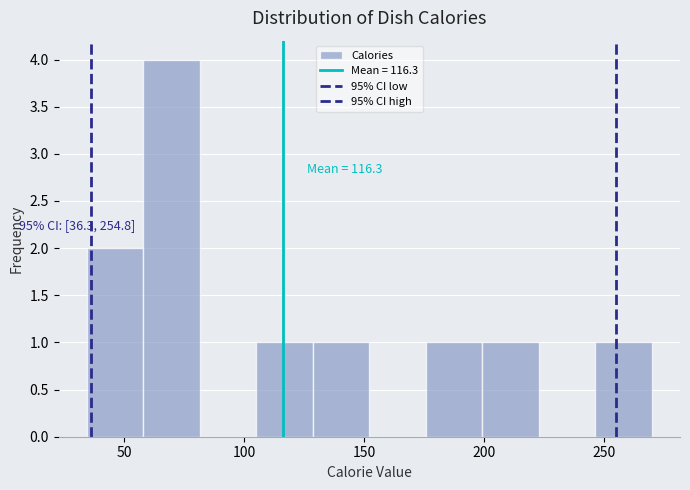

Which range on the x-axis has the tallest bar?

60 to 80